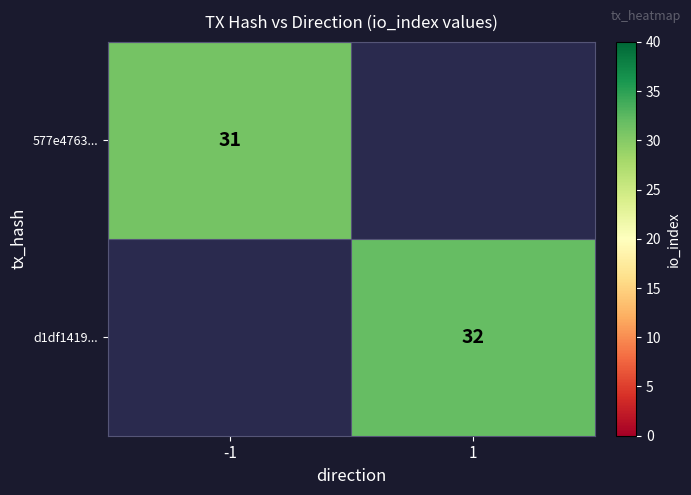

What is the smallest value displayed?

31.0